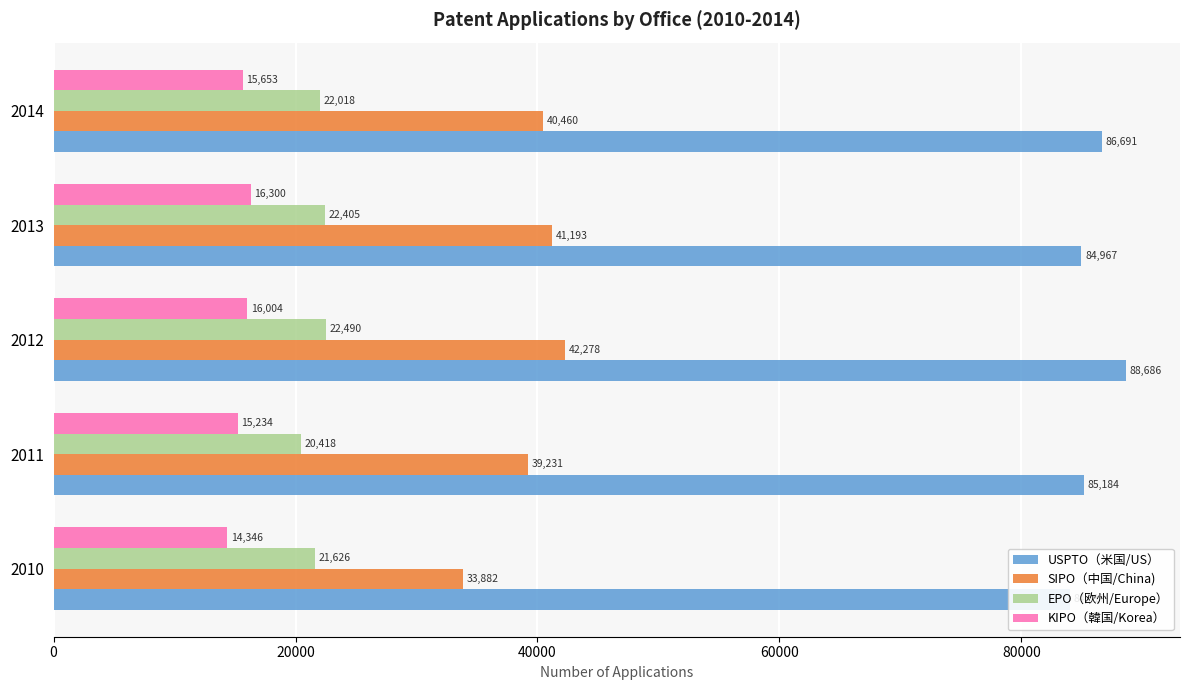

What is the difference between the highest and lowest values at 2011?

69950